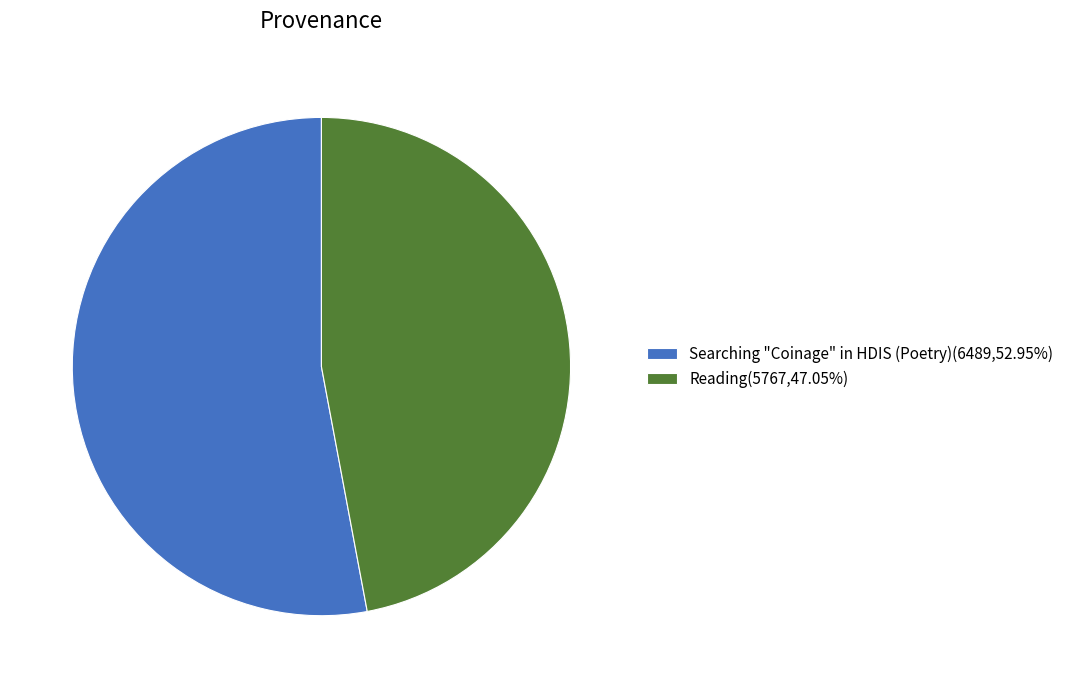

How many segments does this pie chart have?

2